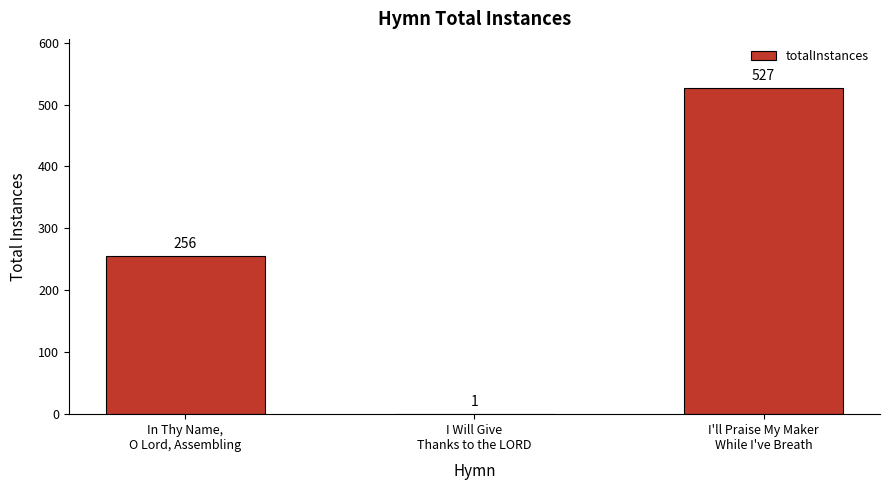

What is the greatest value displayed?

527